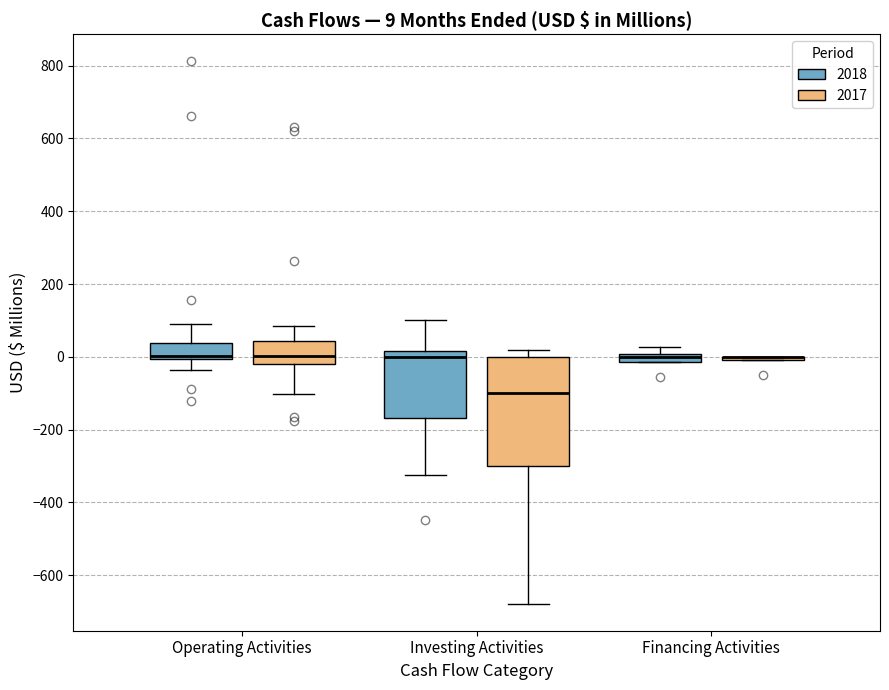

Comparing the boxes themselves (not the whiskers), which one is the tallest?

Investing Activities (2017)